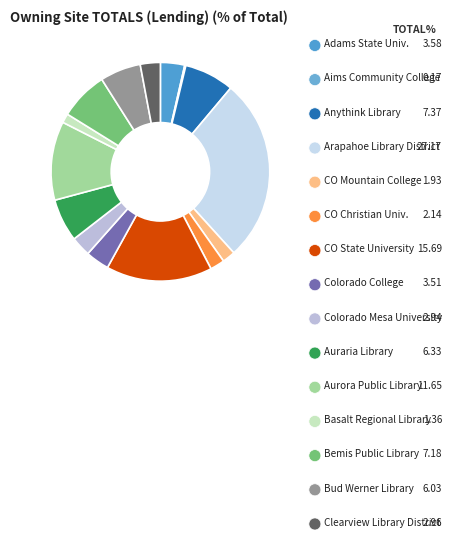

Does Aurora Public Library represent more than half of the total?

No